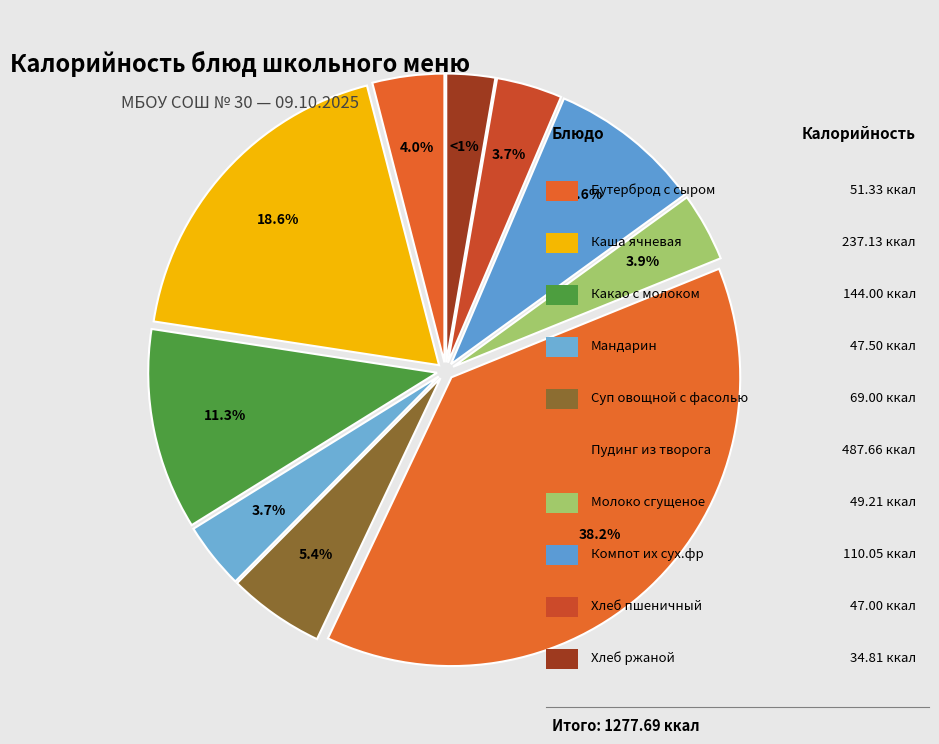

Which category has the biggest portion of the pie?

Пудинг из творога